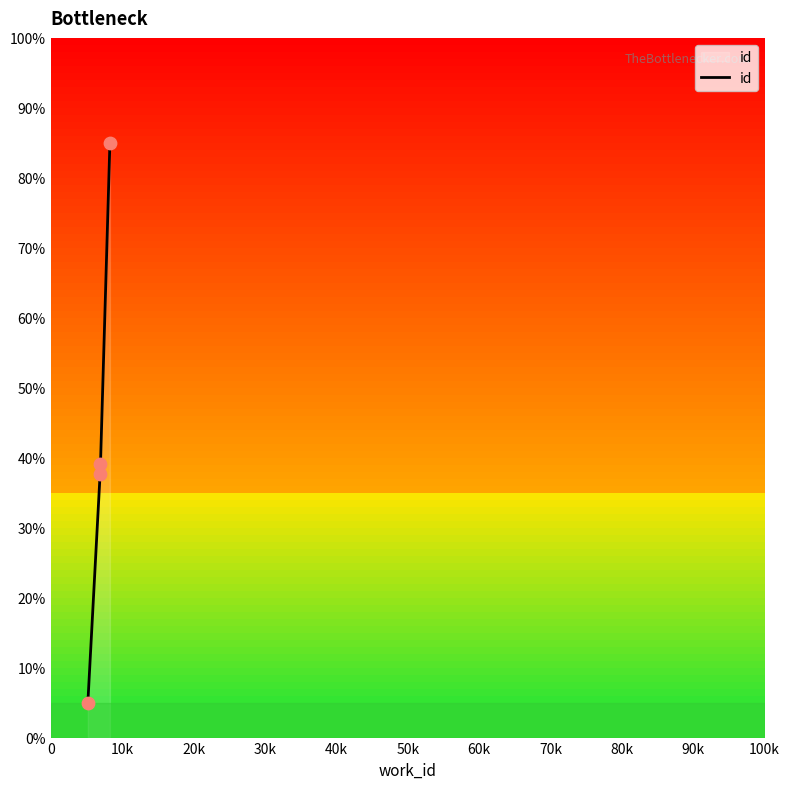

What is the maximum value shown in the chart?

85.0